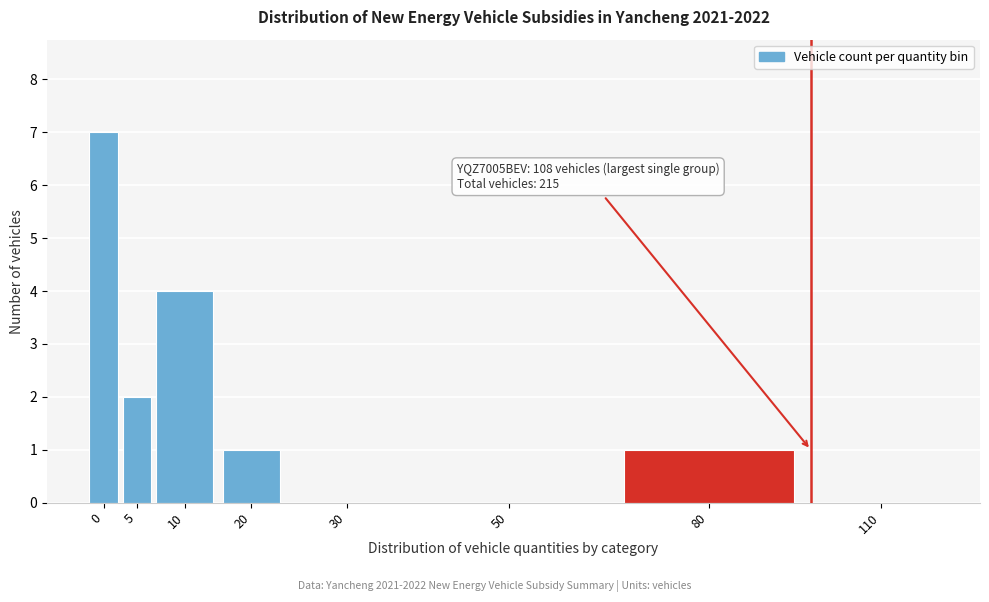

Reading left to right, extract all data points from this chart.

0=7	5=2	10=4	20=1	30=0	50=0	80=1	110=0